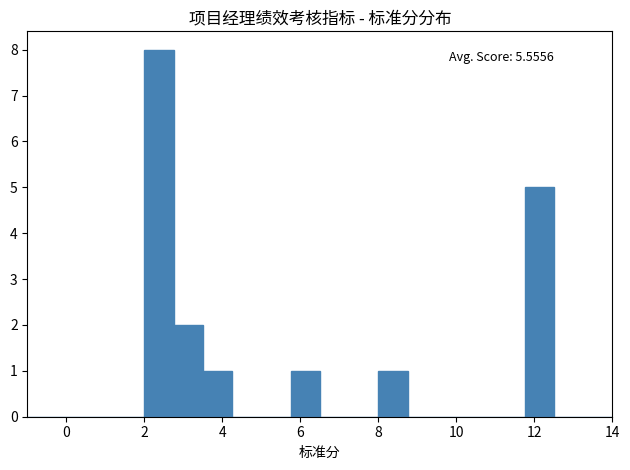

Read against the x-axis, roughly where is the centre of the tallest bar?

2.4